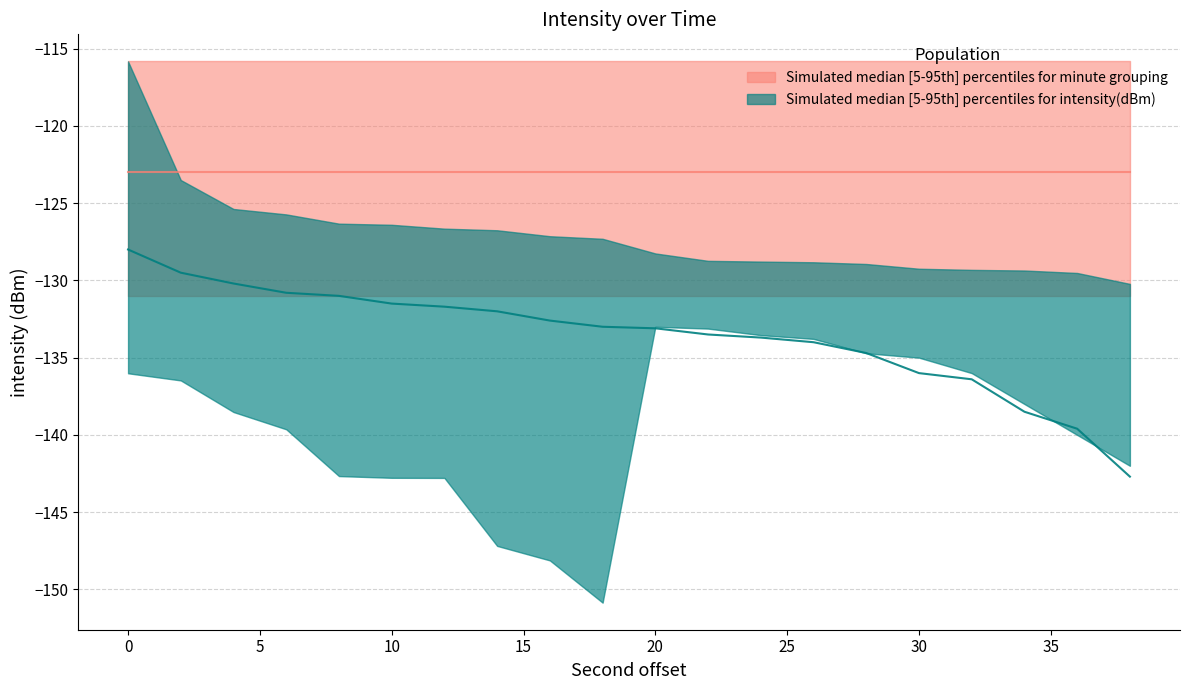

What is the value of the intensity_median point at the 4th from the left?

-130.8